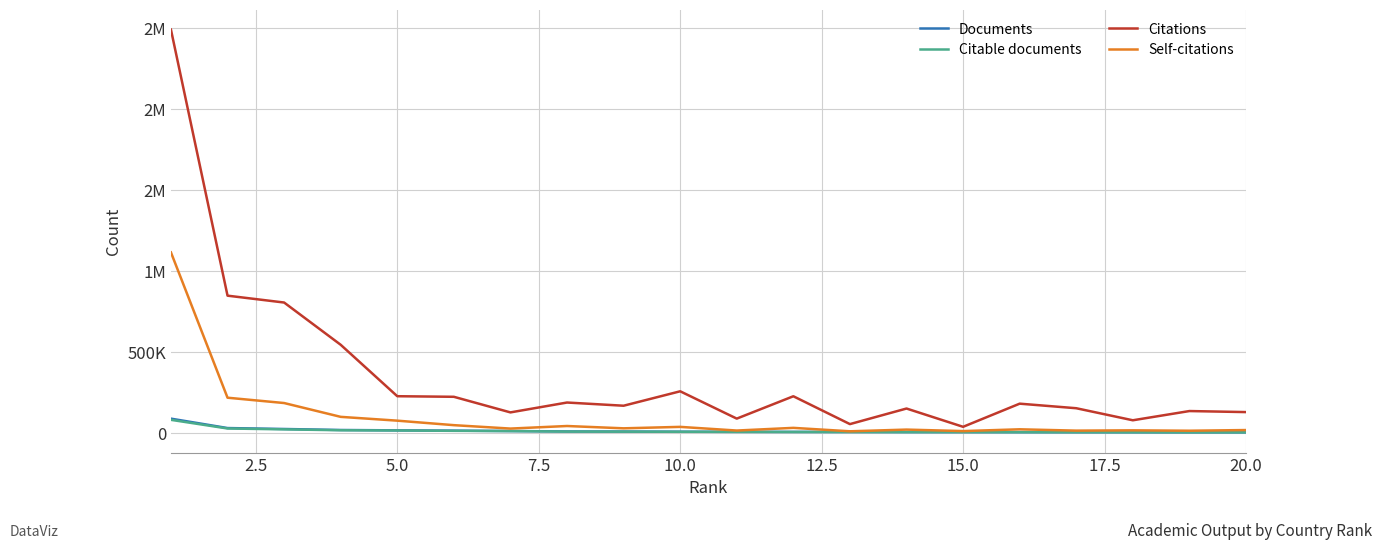

What is the difference between the maximum and minimum values in the Documents series?

84466